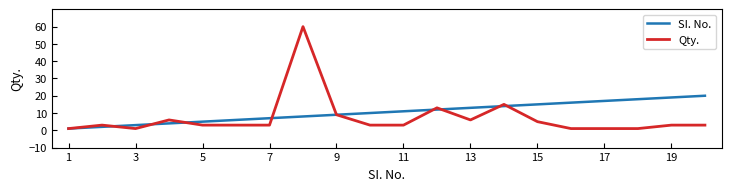

Which series has the widest spread of values?

Qty.